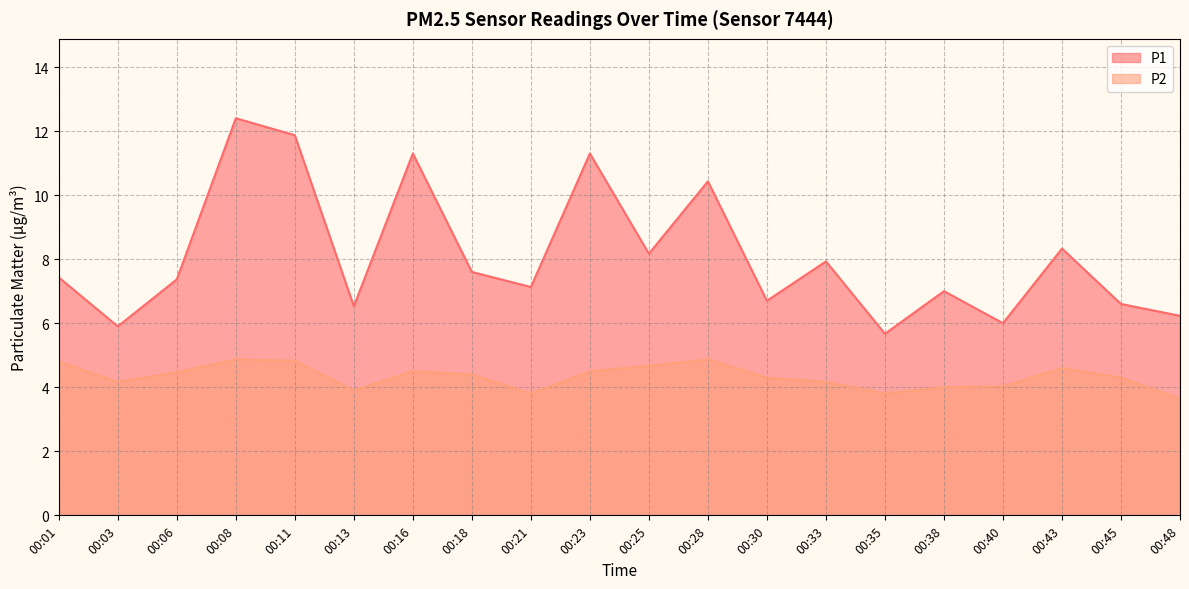

How many values in the P2 series are below 4?

4